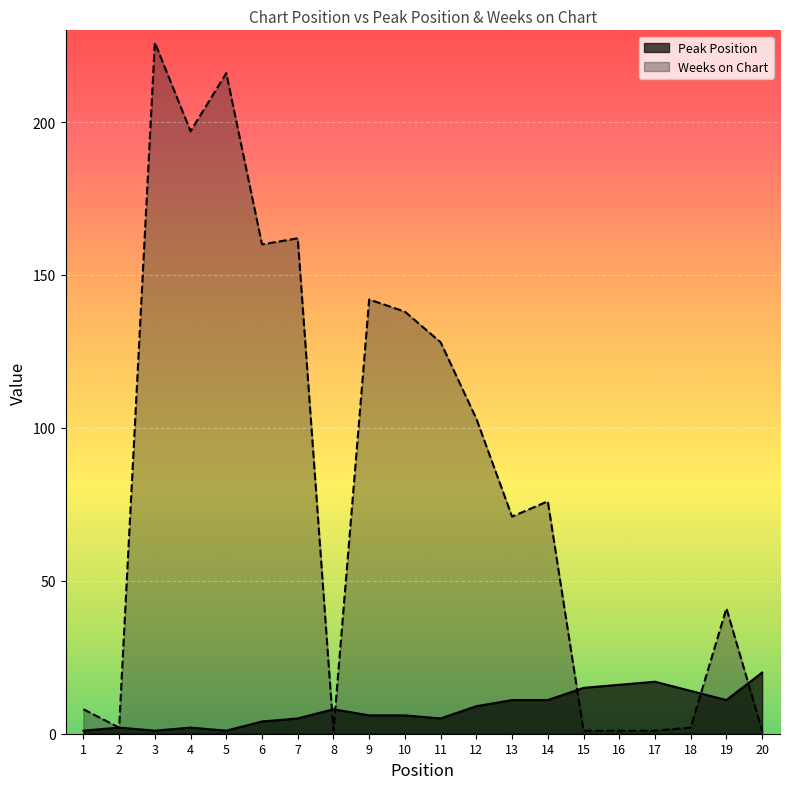

What is the value of the Peak Position point at the 10th from the left?

6